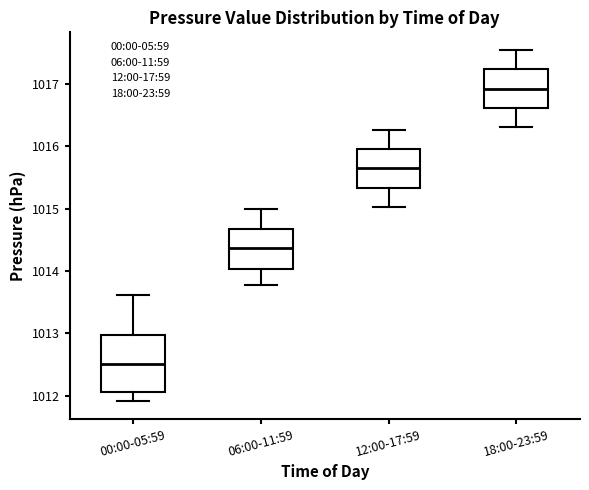

Where does the median line of the box for 12:00-17:59 sit on the y-axis? The values are not printed on the chart, so give them approximately, as read against the axis.

1015.7